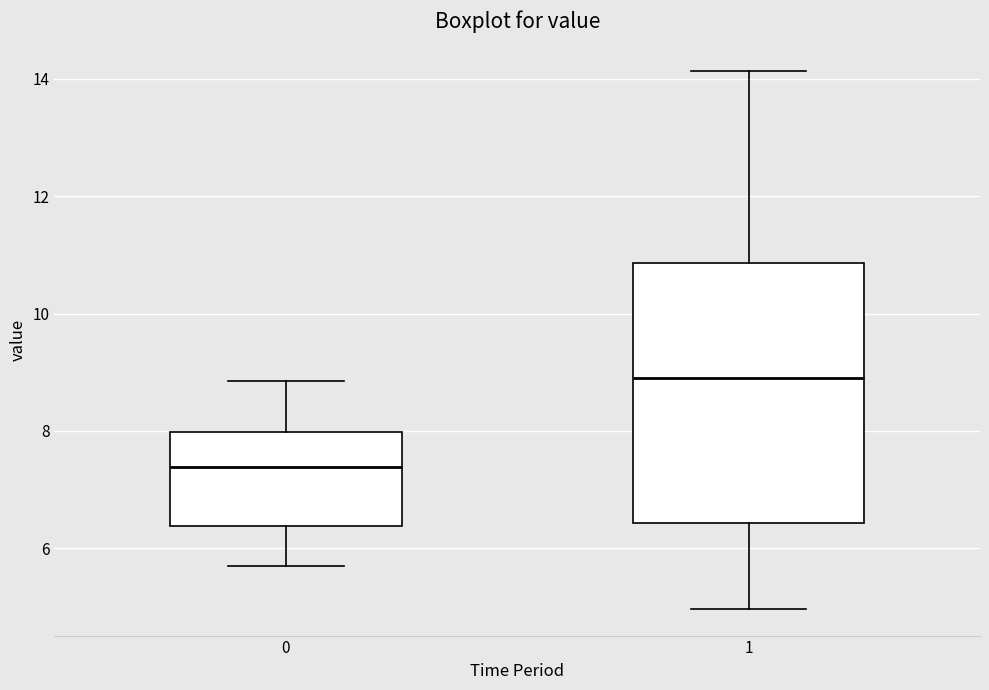

Which box is the tallest, from its lower edge to its upper edge?

1